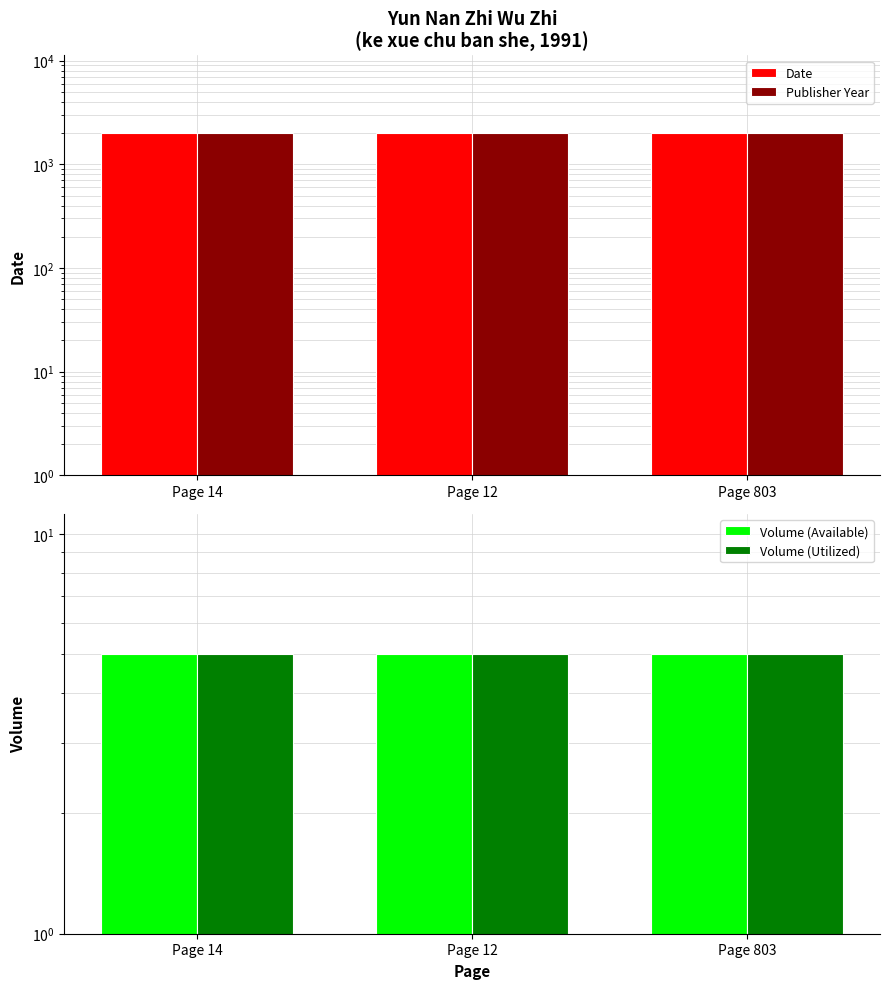

List the series in order of their peak value, highest first.

Date, Publisher Year, Volume (Available), Volume (Utilized)